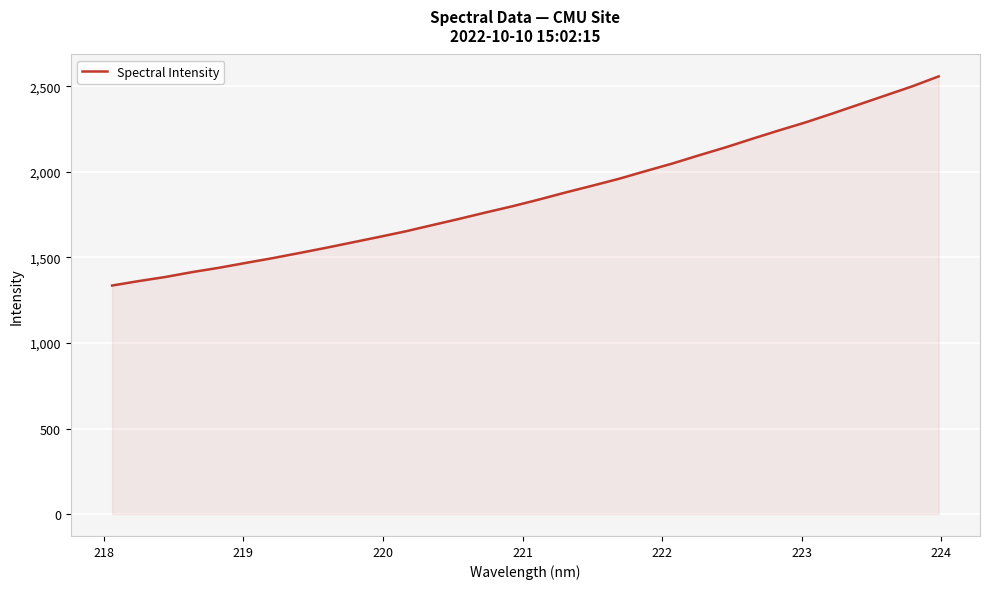

What is the greatest value displayed?

2557.7